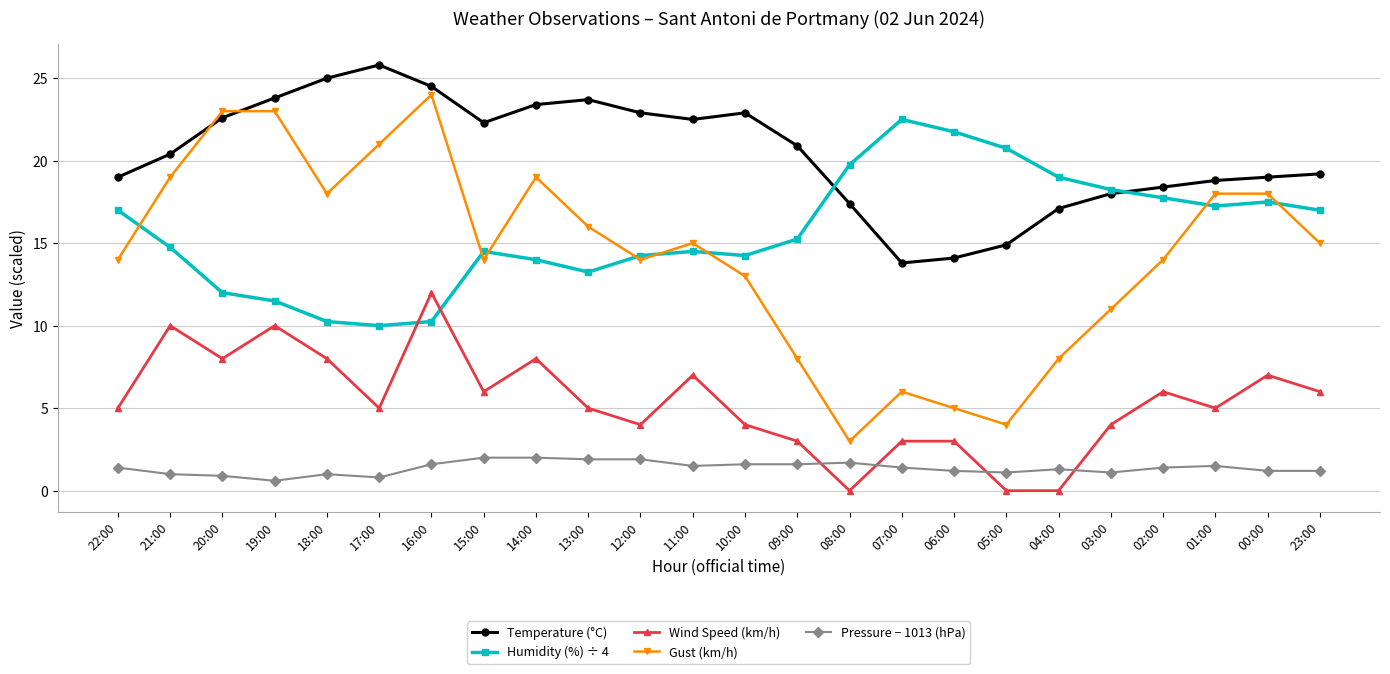

True or false: Wind Speed (km/h) has a value of 10.5 at 23:00.

False